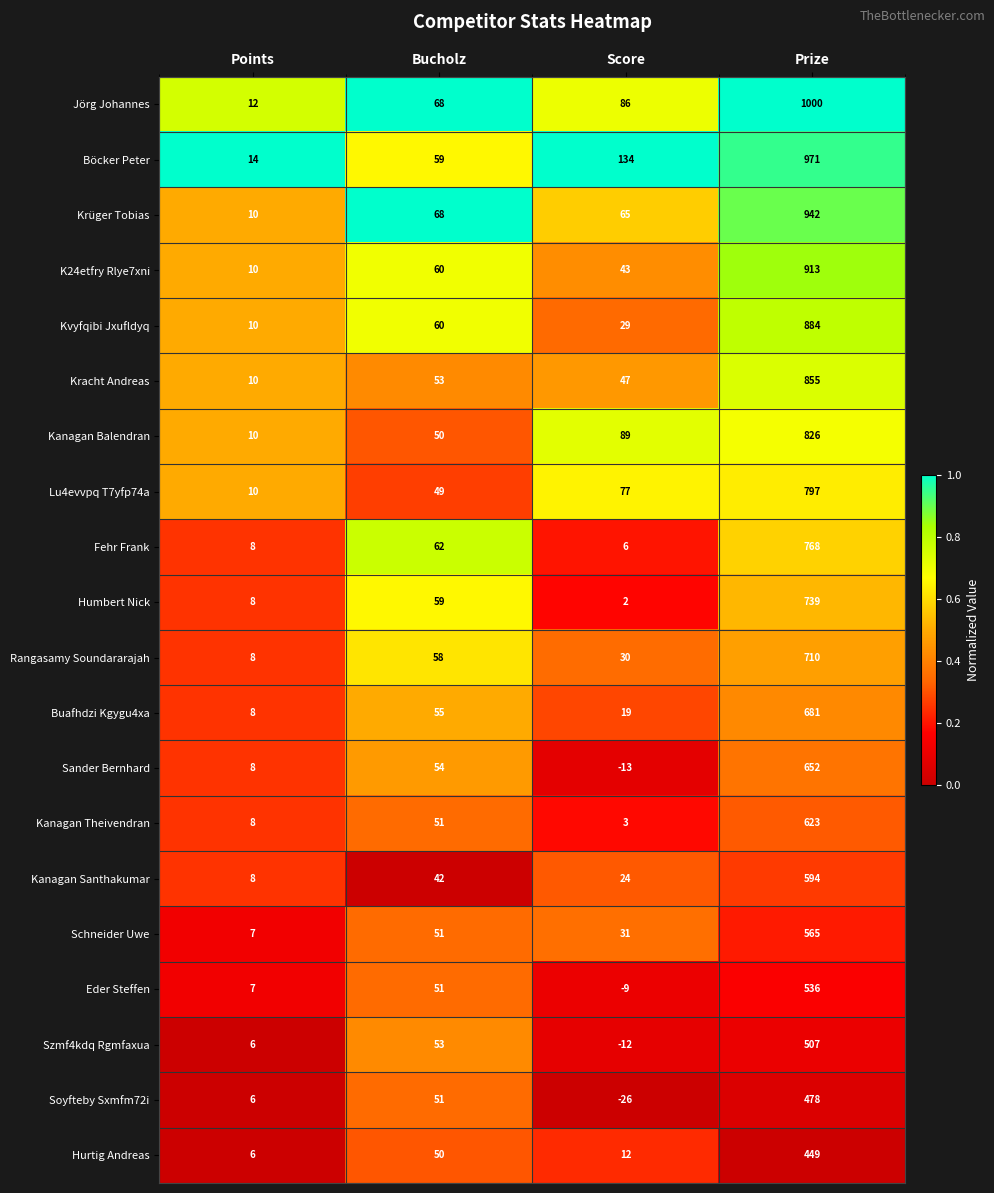

What is the difference between the second highest and second lowest values in the Kanagan Santhakumar series?

18